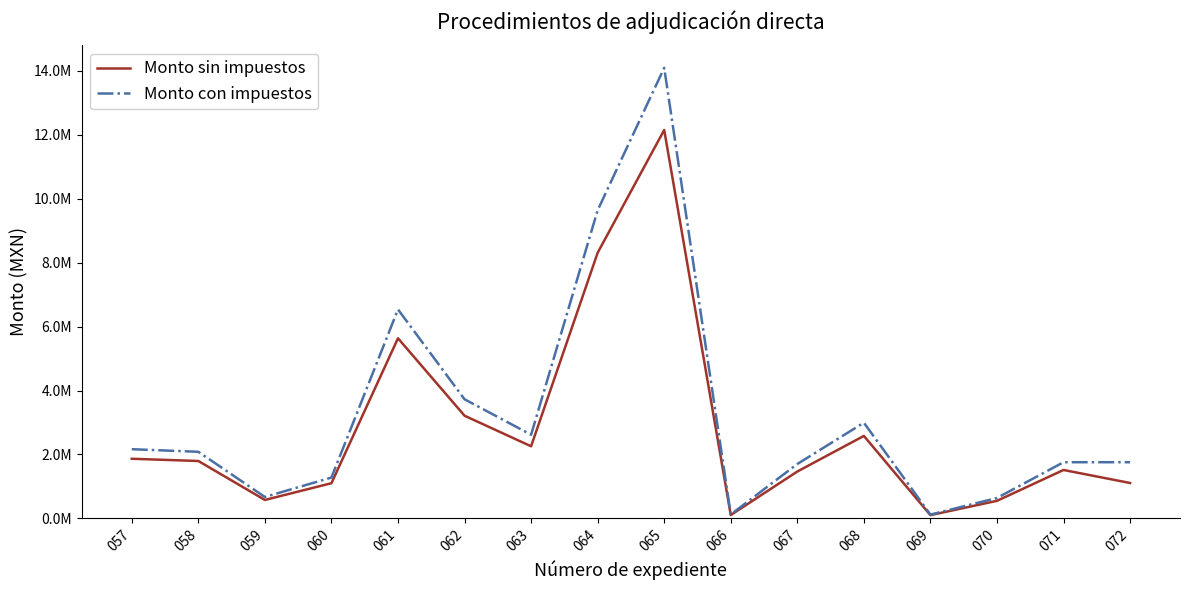

What is the difference between the second highest and minimum values in the Monto con impuestos series?

9512765.4